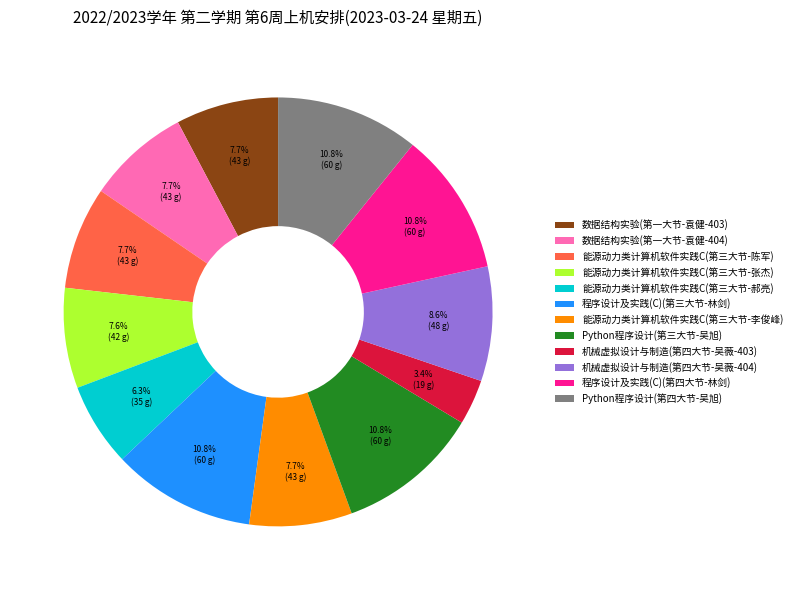

To the nearest percent, what is the average slice percentage?

8%